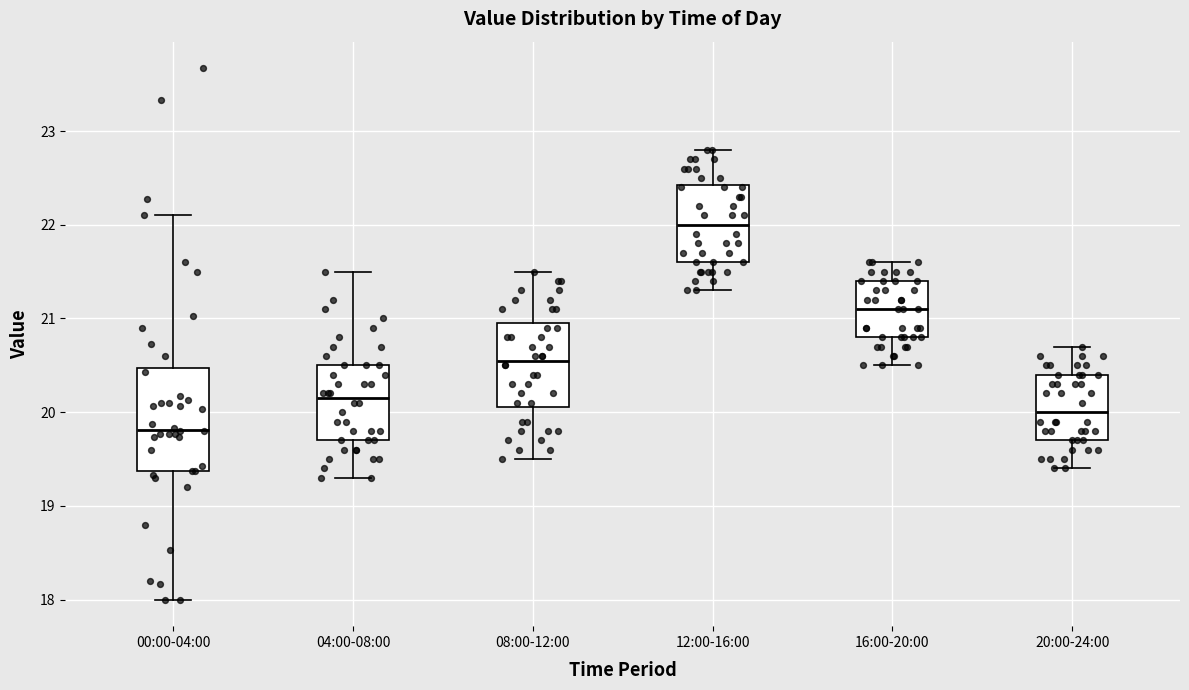

Where does the median line of the box for 04:00-08:00 sit on the y-axis? The values are not printed on the chart, so give them approximately, as read against the axis.

20.2